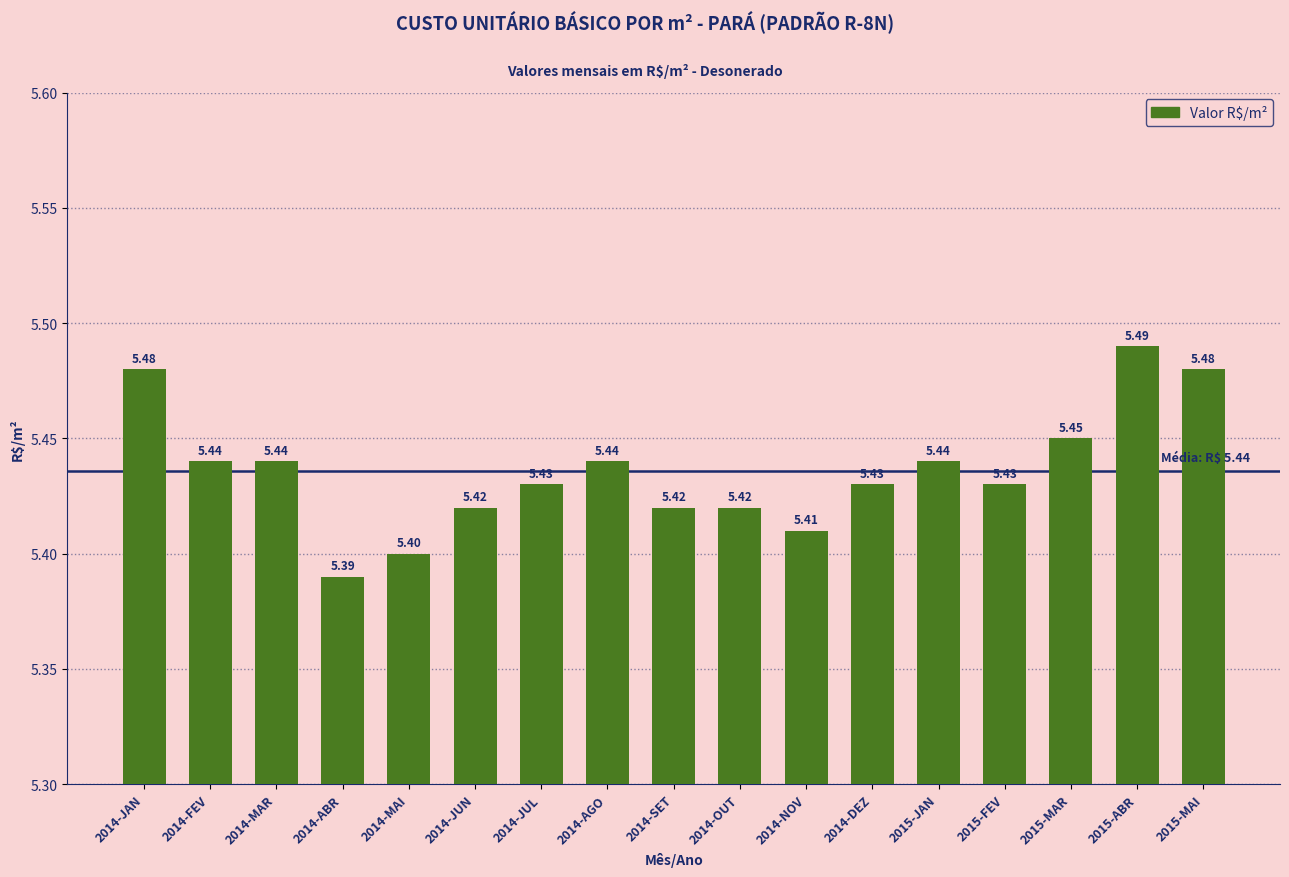

Approximately how many times larger is the value at 2015-ABR compared to 2014-MAI?

1.0